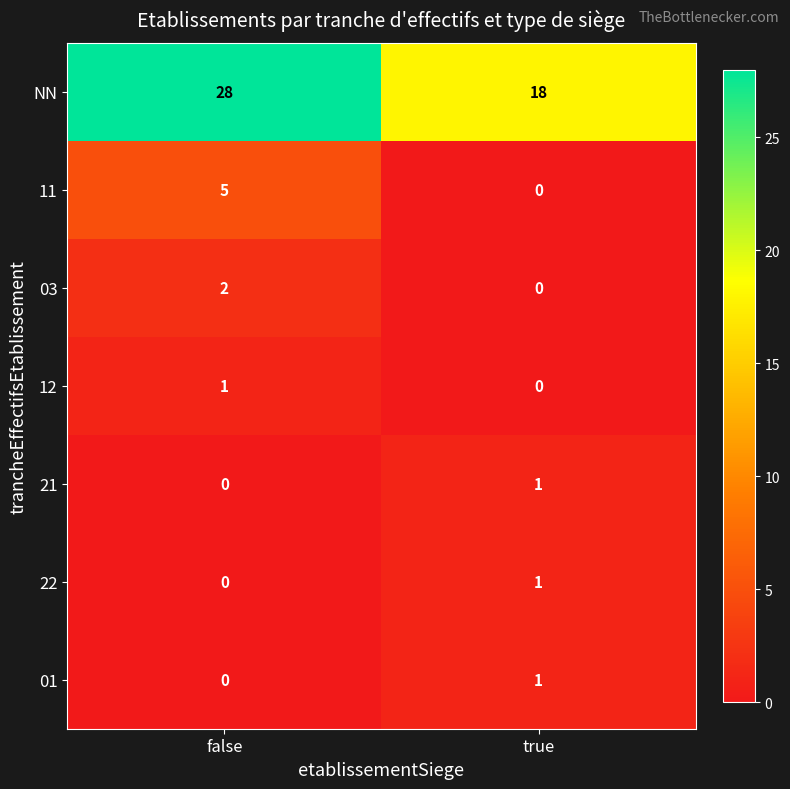

Reading right to left, extract all data points from this chart.

NN: true=18	false=28
11: true=0	false=5
03: true=0	false=2
12: true=0	false=1
21: true=1	false=0
22: true=1	false=0
01: true=1	false=0